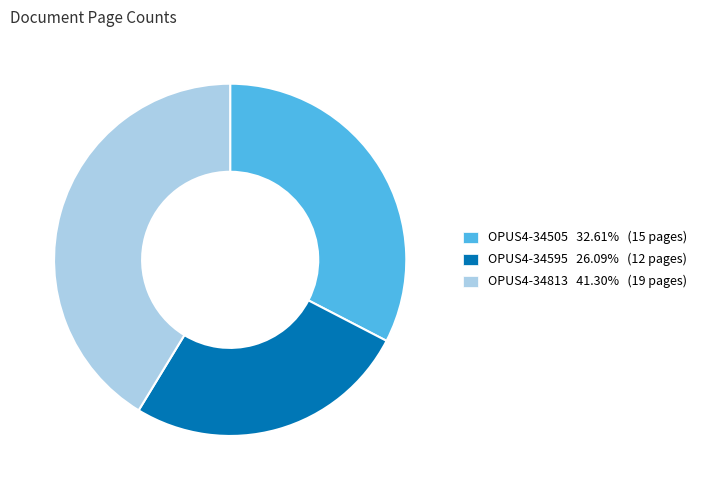

Is there any slice that represents more than half of the pie?

No